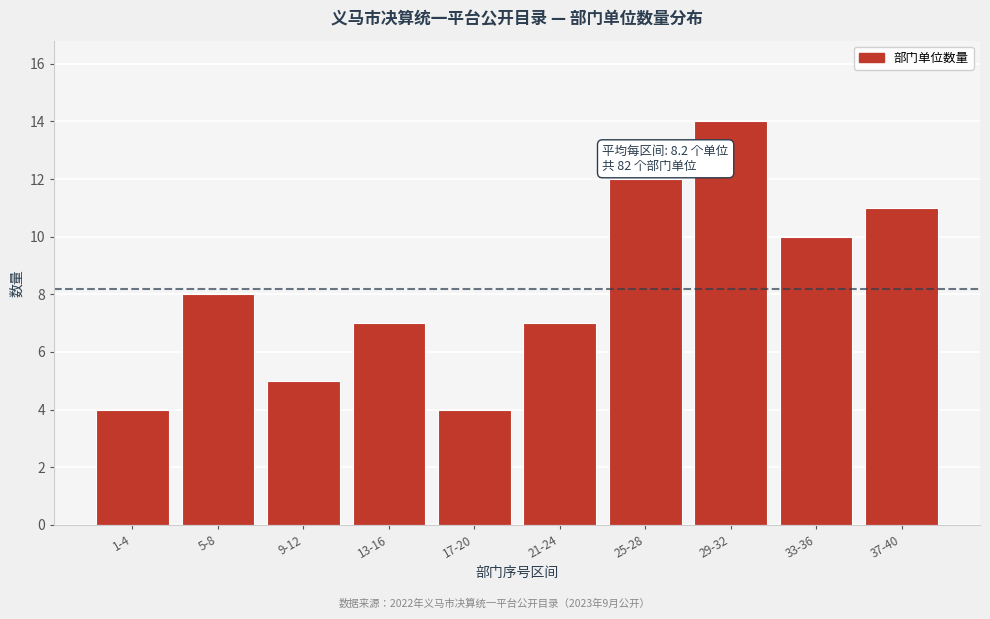

Reading right to left, extract all data points from this chart.

37-40=11	33-36=10	29-32=14	25-28=12	21-24=7	17-20=4	13-16=7	9-12=5	5-8=8	1-4=4